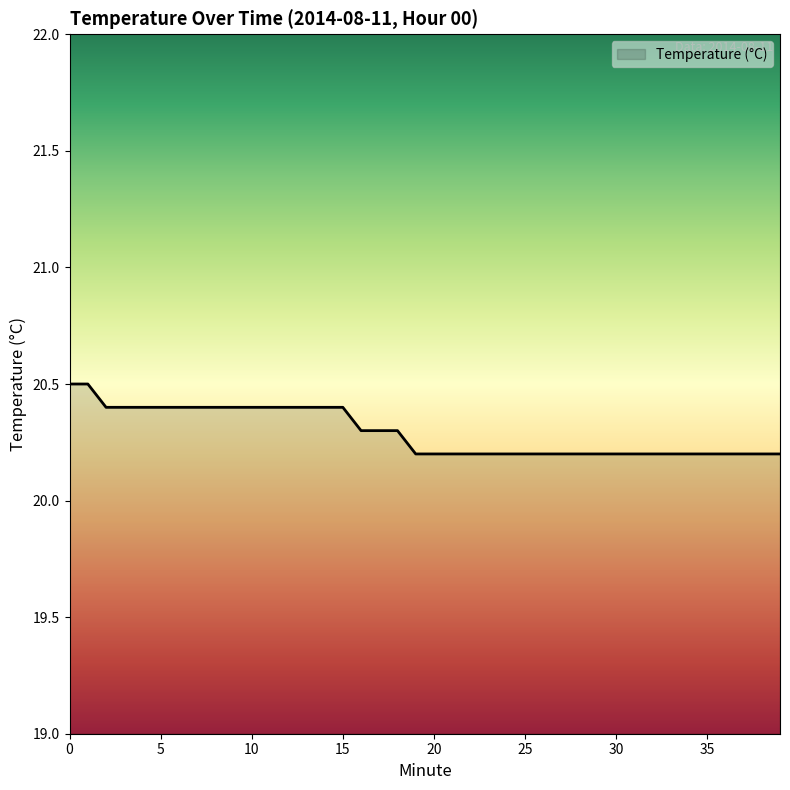

How many lines are shown in the chart?

1